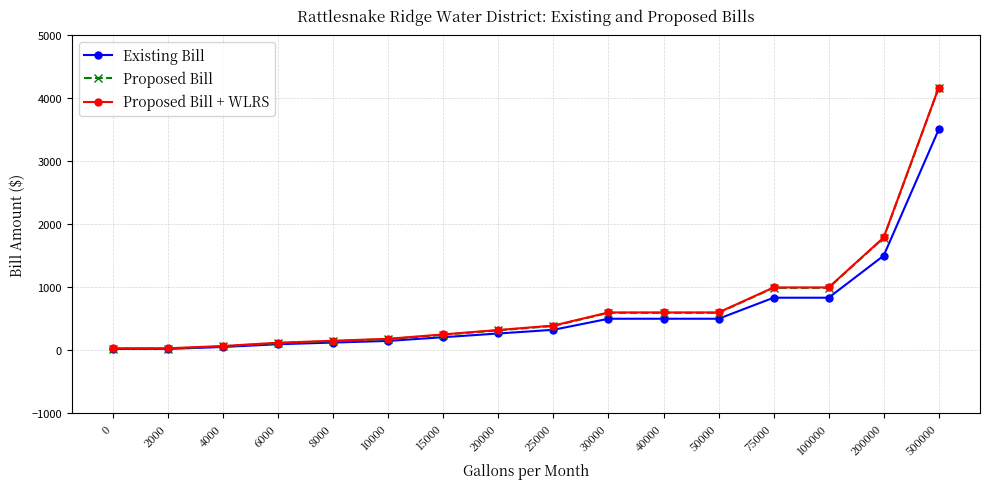

At which label is Proposed Bill closest to 2094?

200000